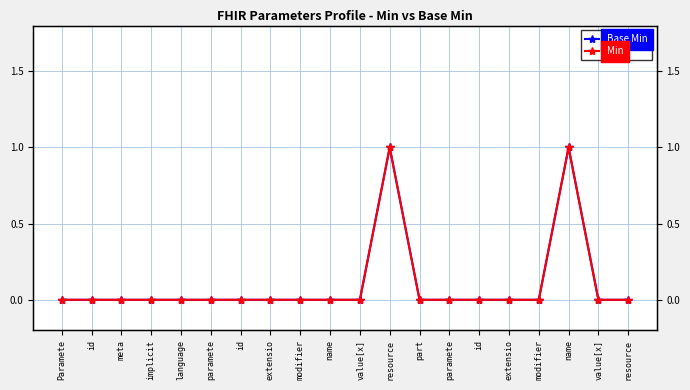

Which has a higher value, resource or id?

resource